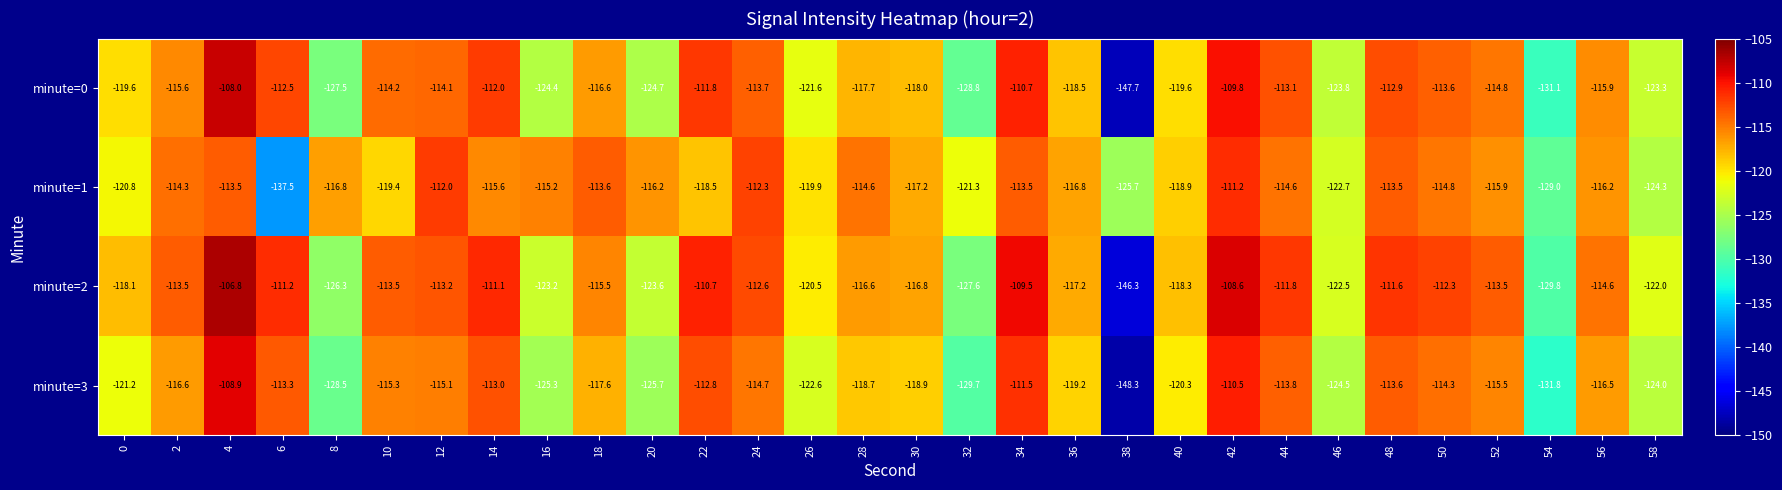

How many categories are shown in the chart?

30